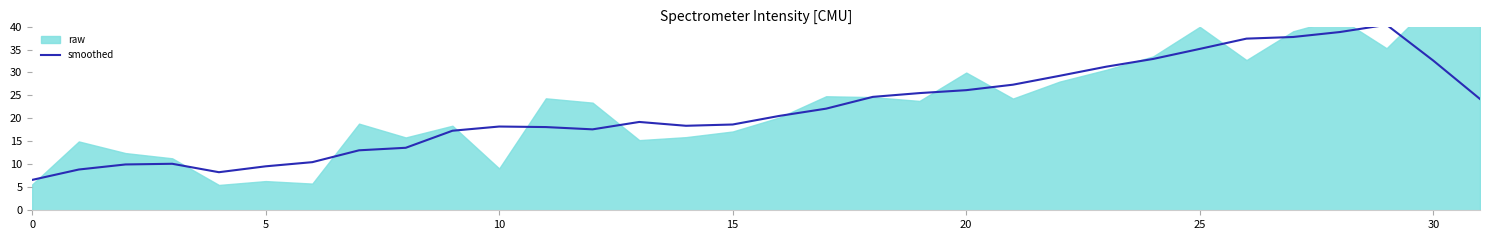

Does the chart have visible grid lines?

No